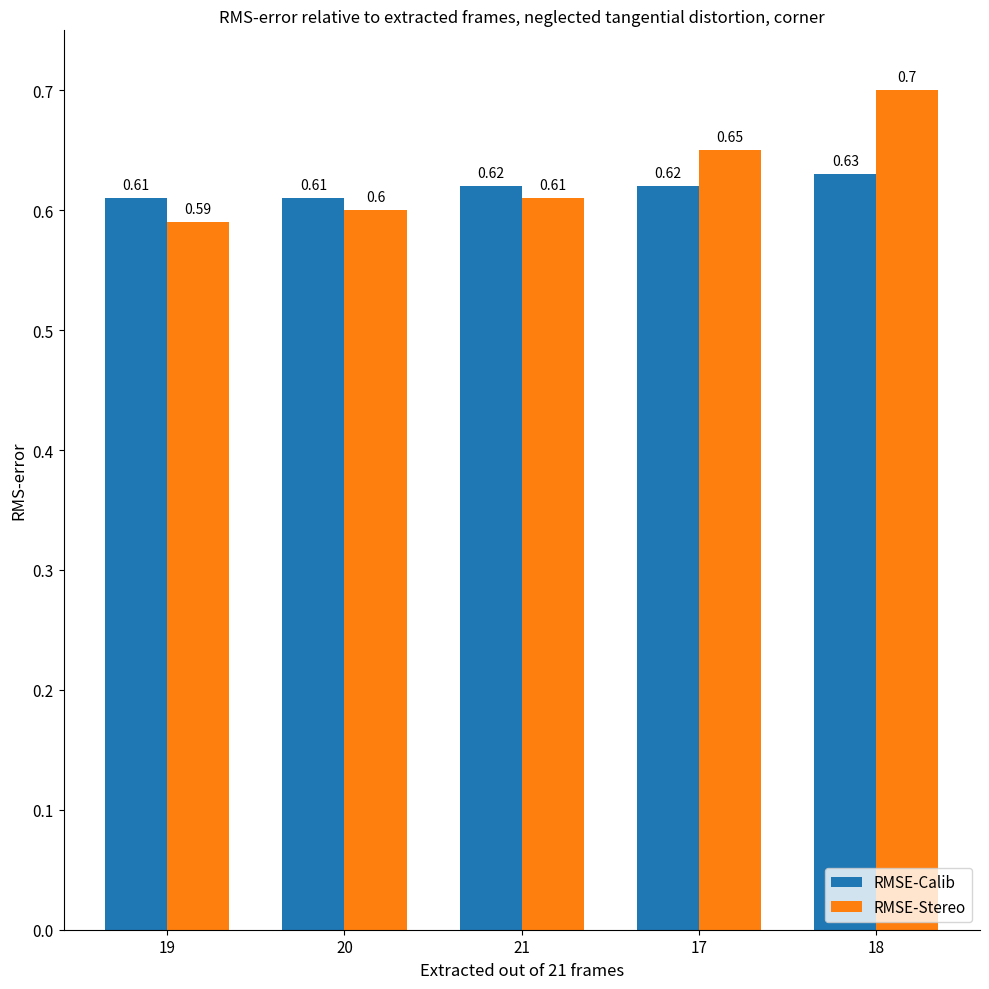

Is it true that RMSE-Calib equals 0.2 at 17?

False